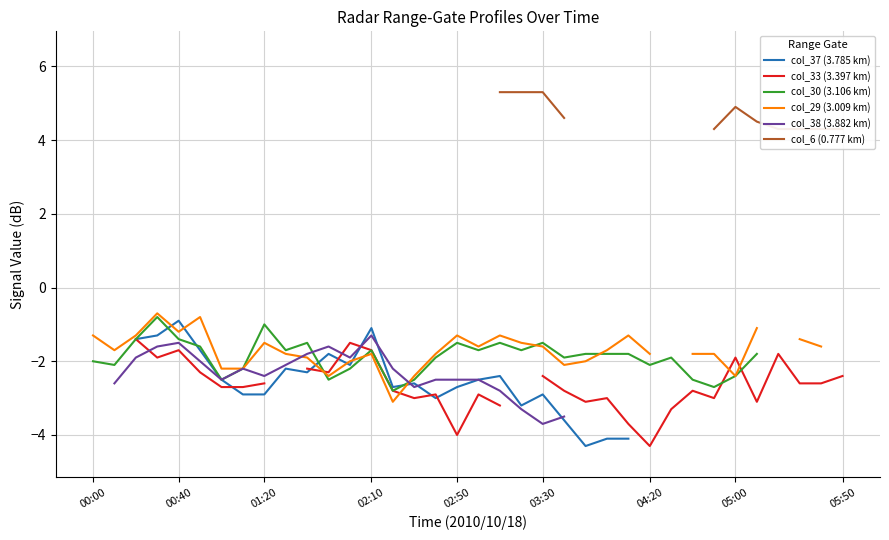

How many data points does each series have?

36